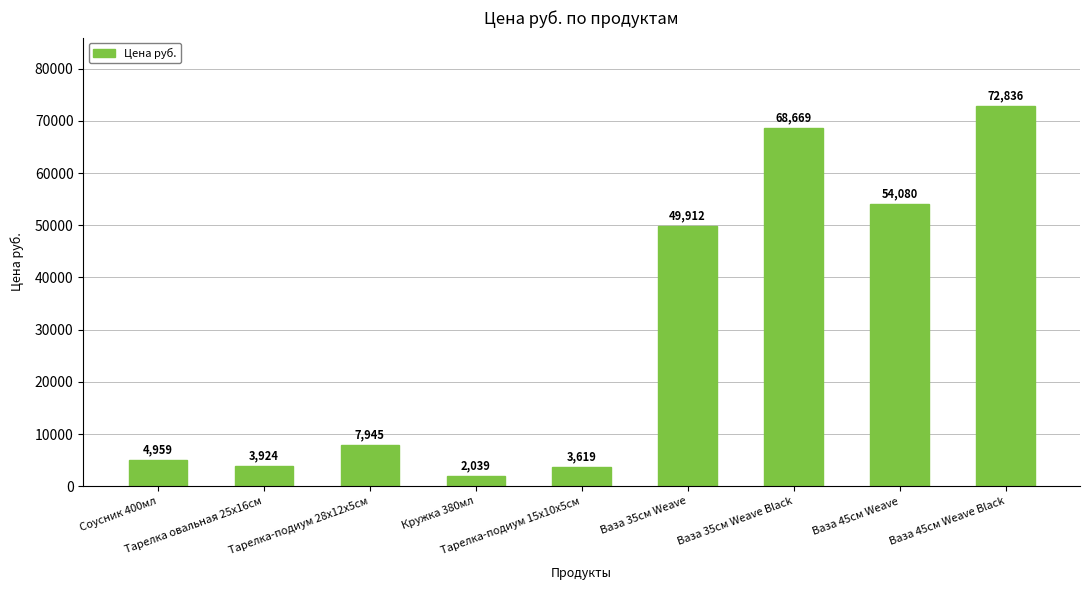

What is the value of the 4th bar from the left?

2039.4